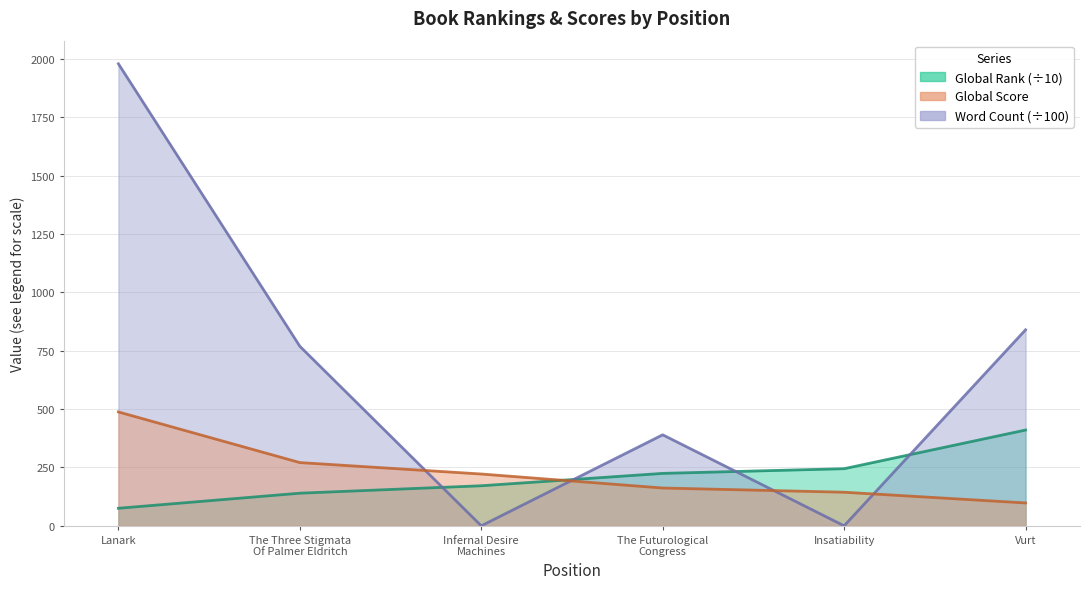

Is it true that Word Count equals 840.0 at Vurt?

True